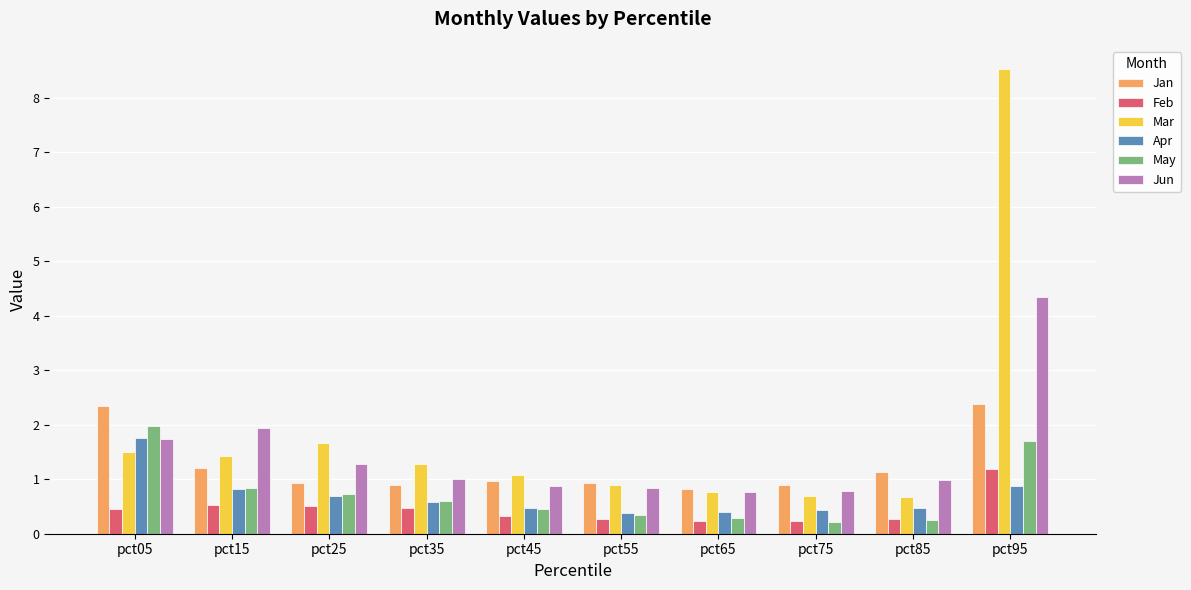

At how many categories does at least one series exceed 7?

1